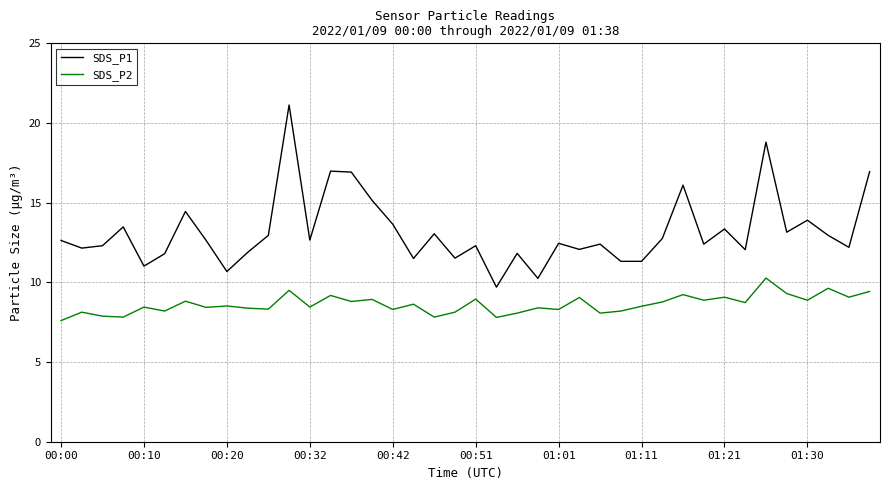

What is the minimum value for SDS_P1?

9.7